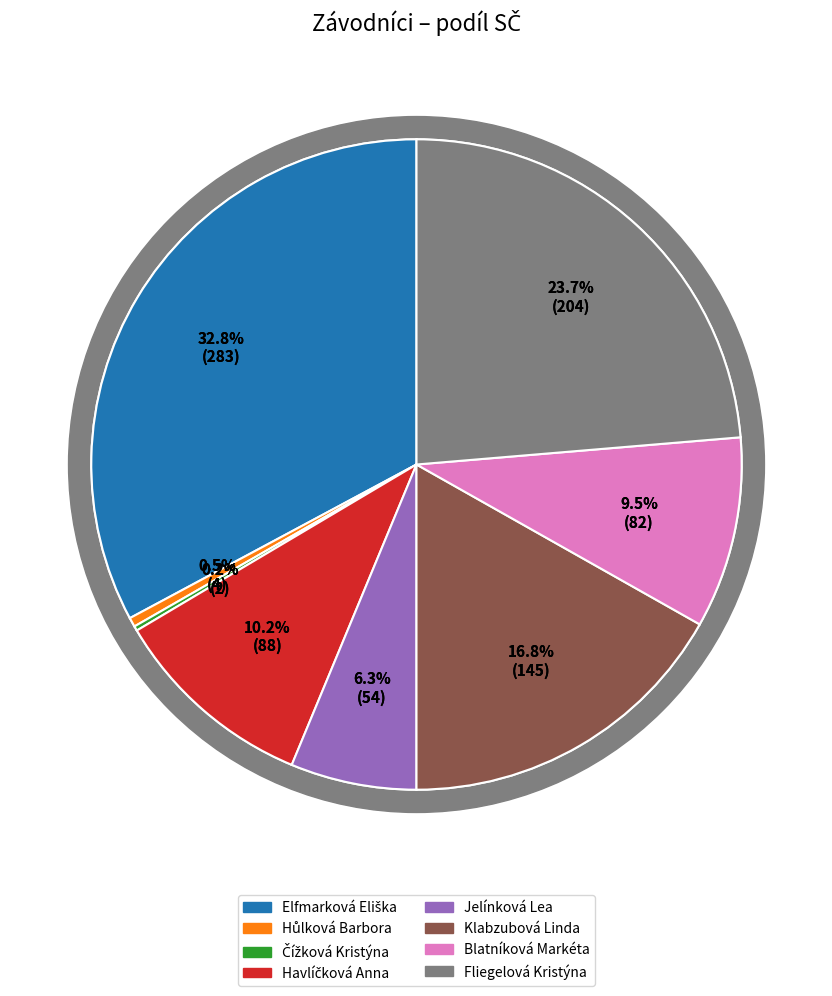

To the nearest percent, what is the average slice percentage?

12%